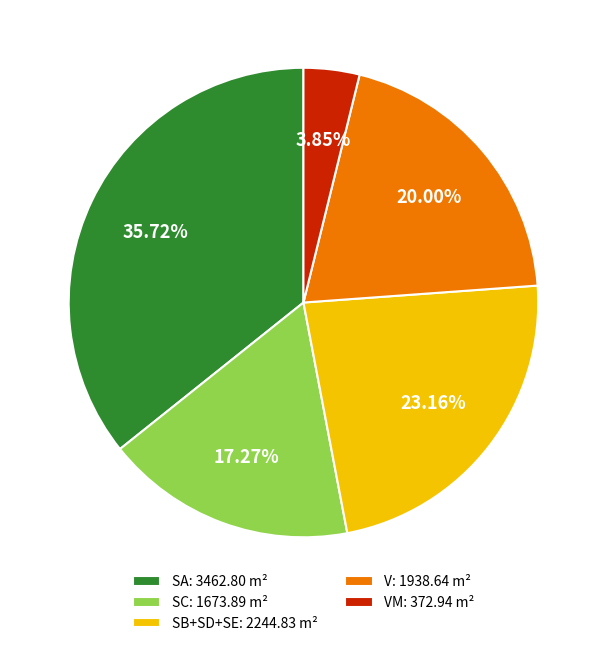

Do V: 1938.64 m² and VM: 372.94 m² together represent more than half of the pie?

No